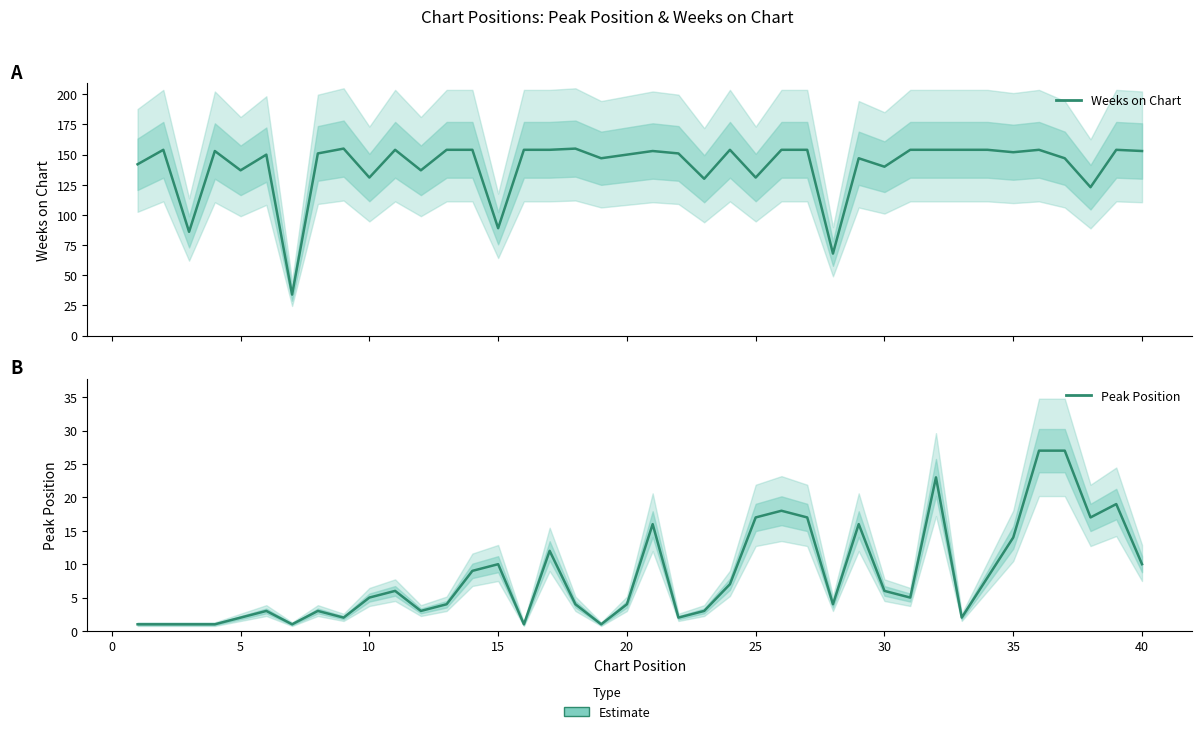

How many interior local peaks does the Peak Position series have?

10